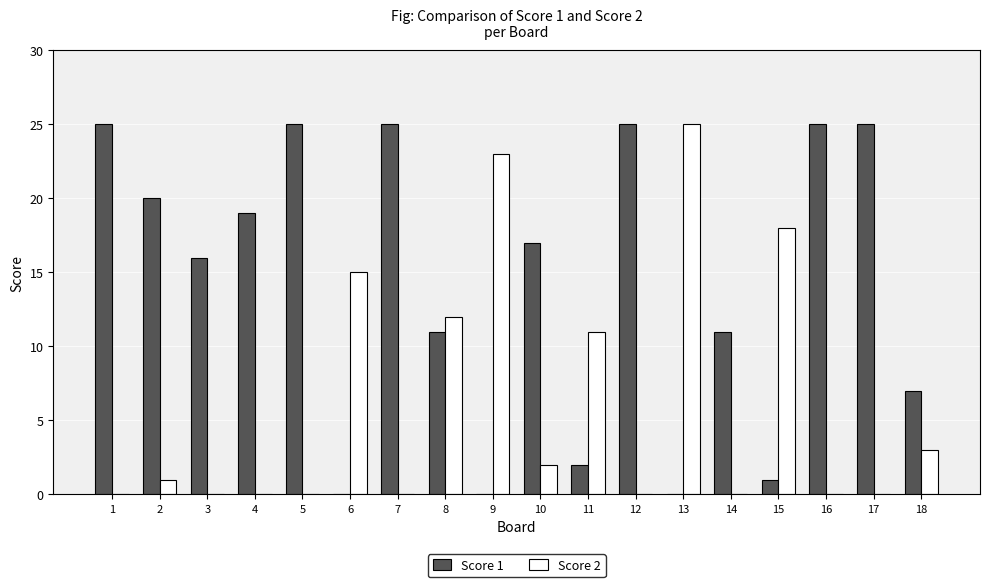

True or false: Score 2 has a value of 5 at 8.

False